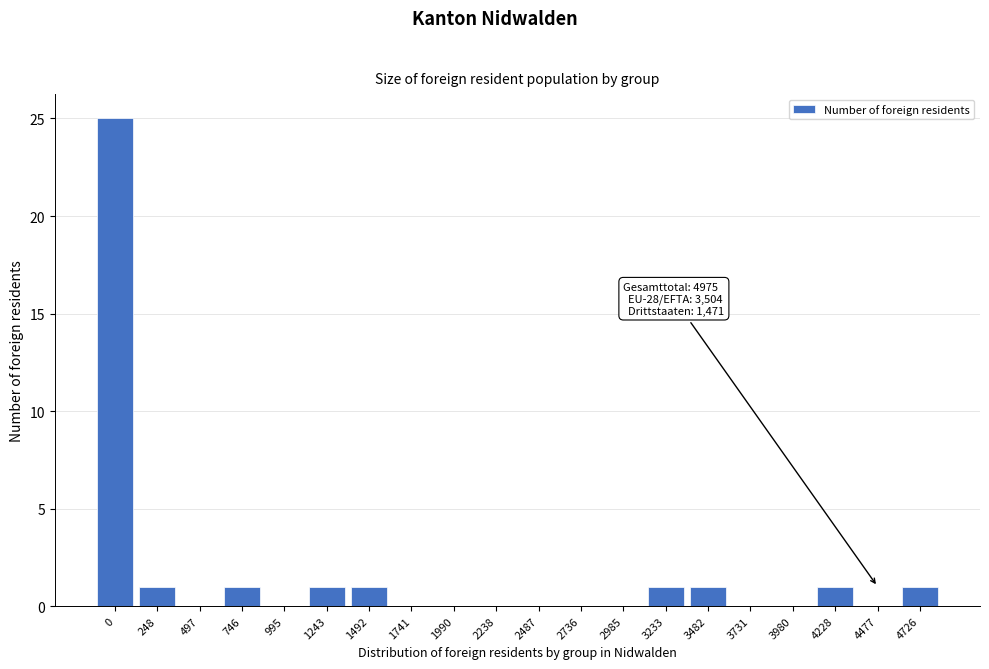

Reading left to right, extract all data points from this chart.

0=25	248=1	497=0	746=1	995=0	1243=1	1492=1	1741=0	1990=0	2238=0	2487=0	2736=0	2985=0	3233=1	3482=1	3731=0	3980=0	4228=1	4477=0	4726=1